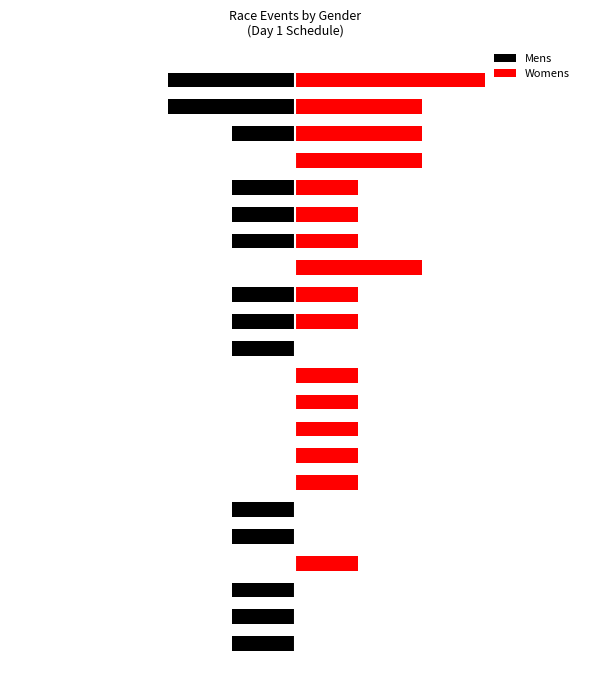

How many data points in Womens are less than 1?

6